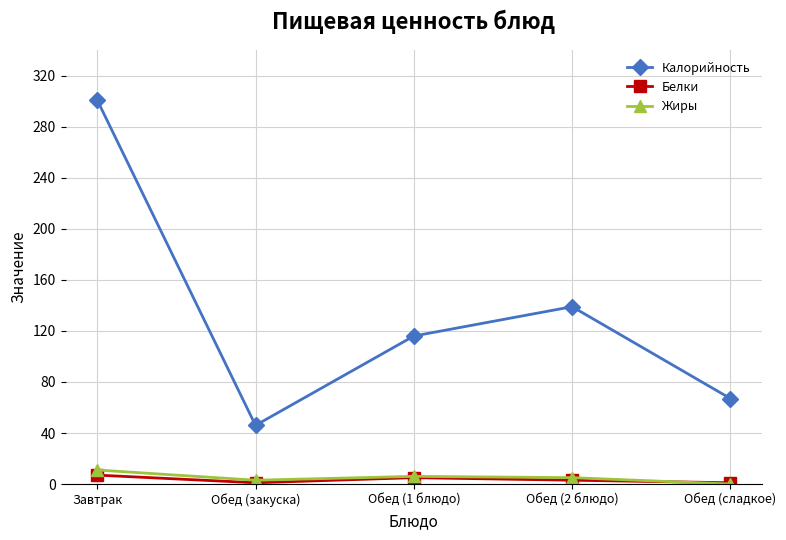

How many interior local valleys does the Жиры series have?

1